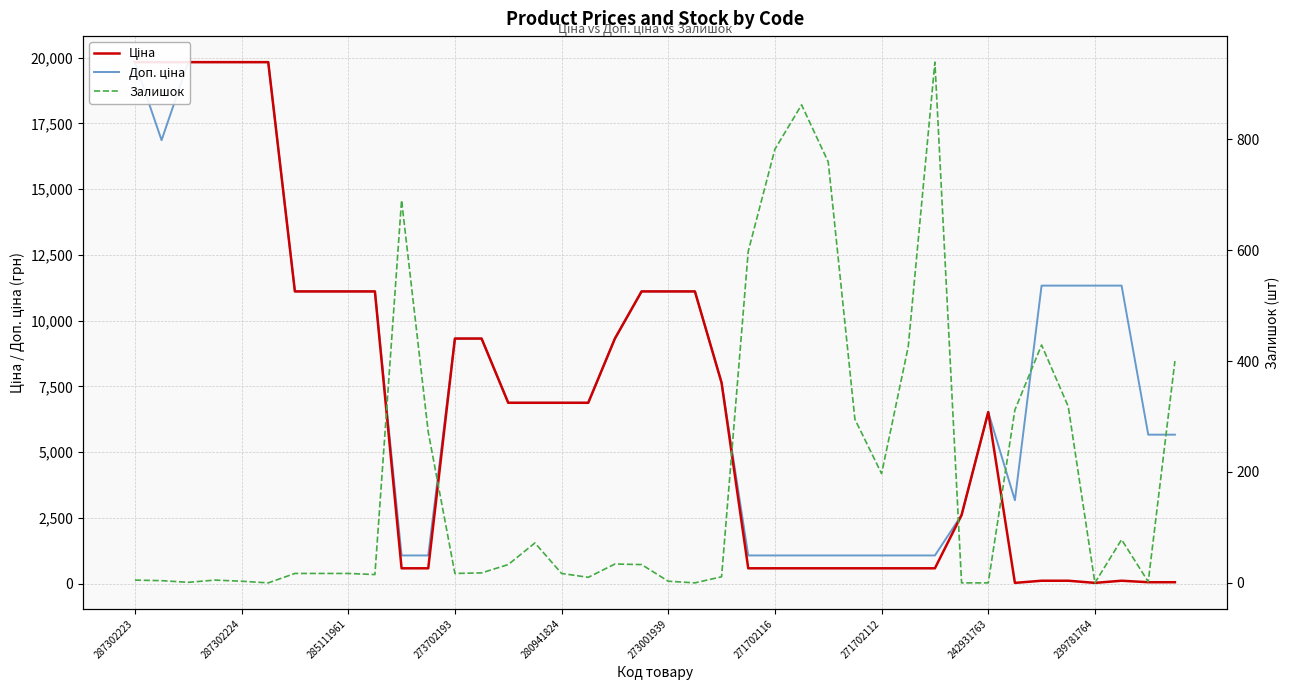

What is the label of the 1st point from the left?

287302223